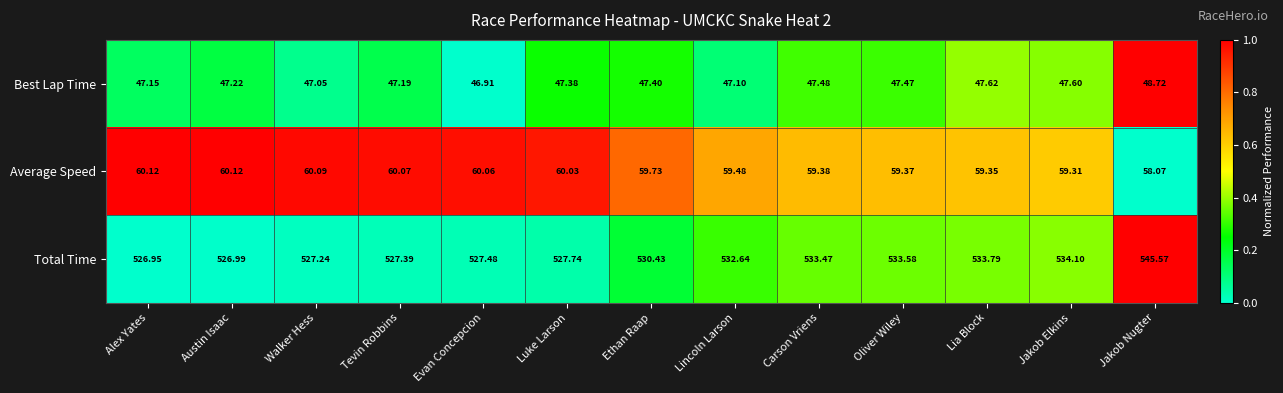

Is the value of Best Lap Time at Lia Block greater than the value of Total Time at Jakob Elkins?

No